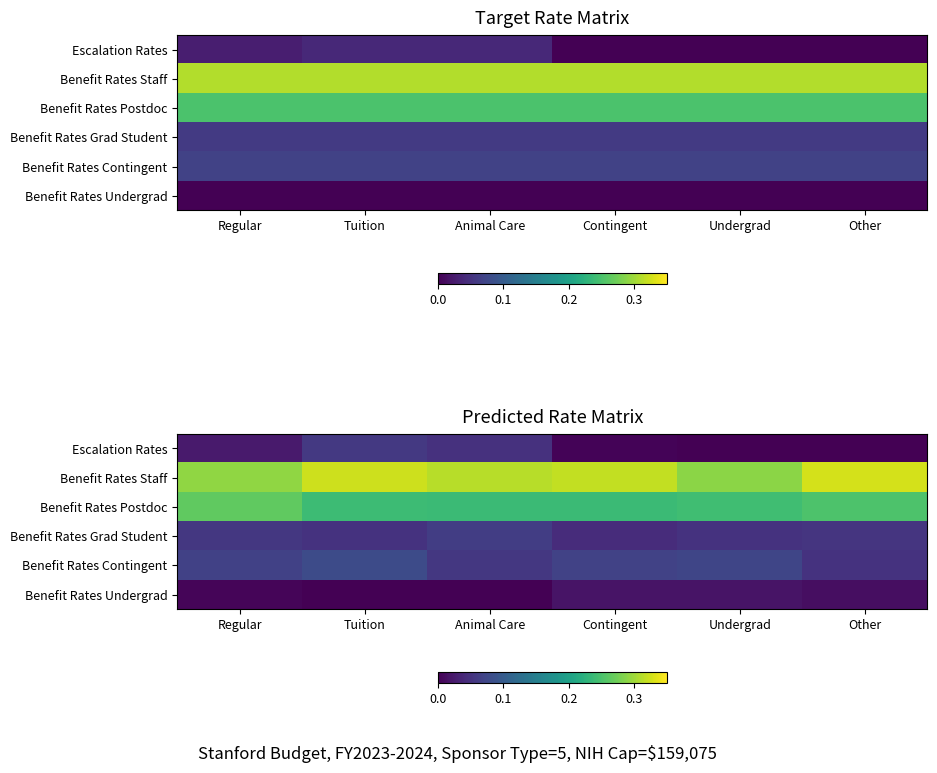

How many Benefit Rates Postdoc values are between 0 and 1?

6